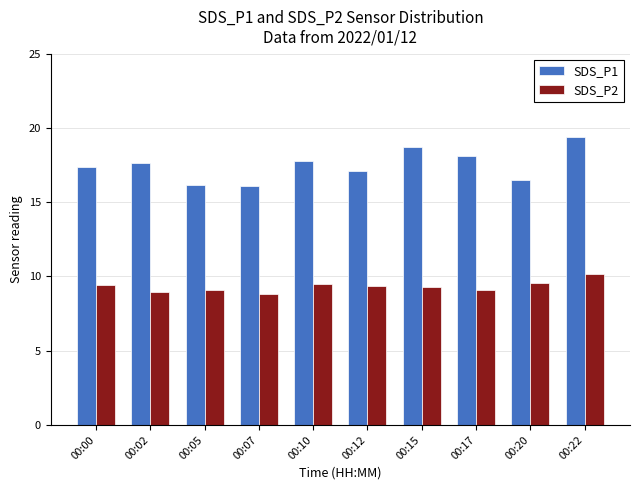

At how many categories does at least one series exceed 9?

10